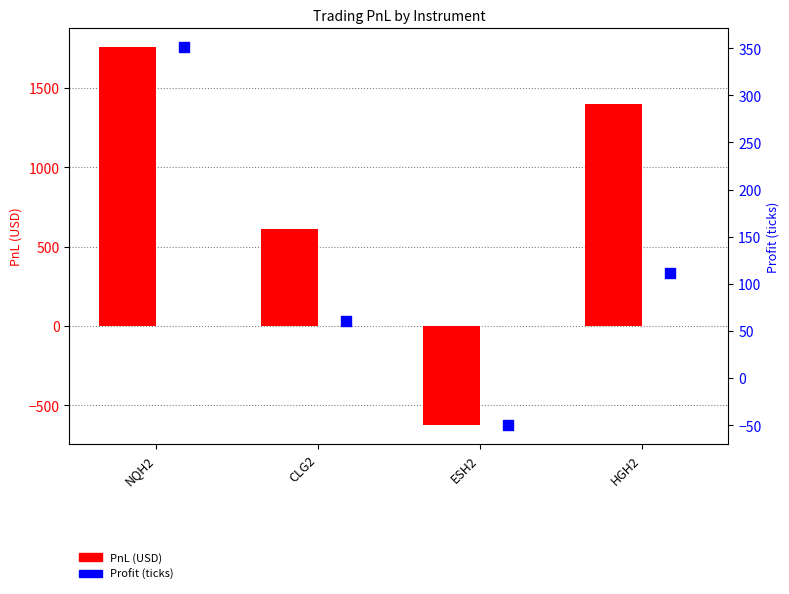

Which series has the widest spread of Y values?

PnL (USD)